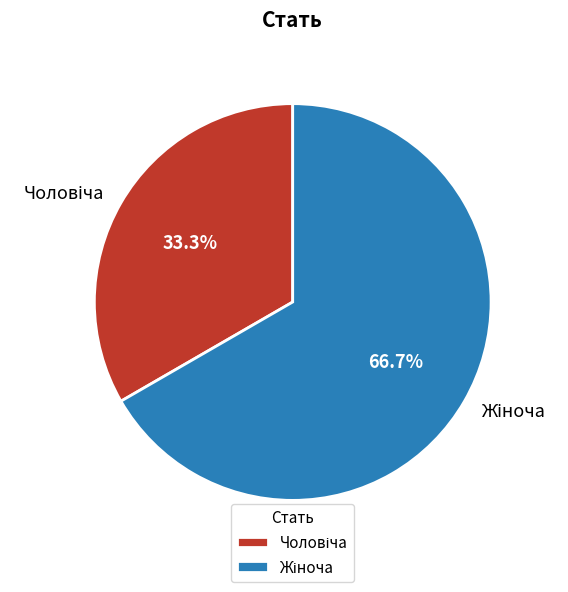

Does any single category account for the majority?

Yes